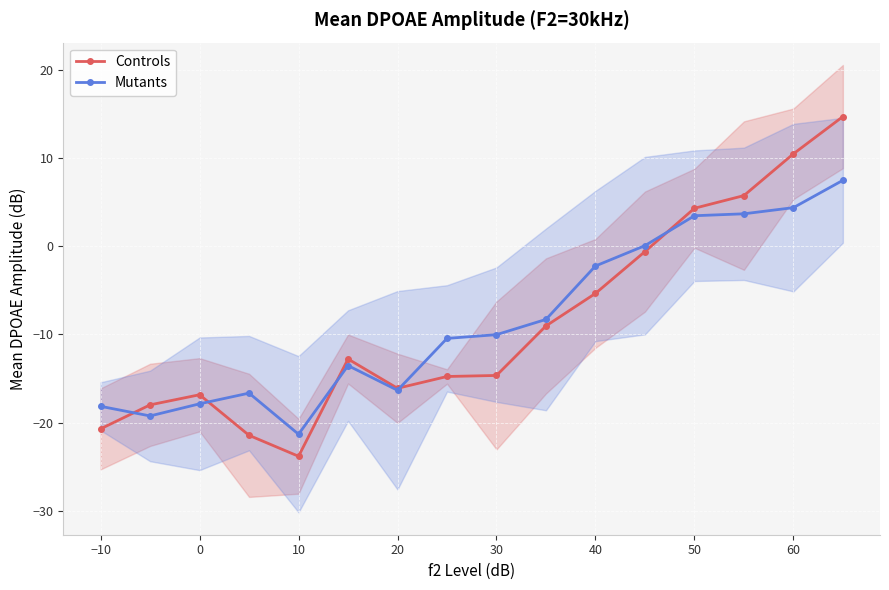

How many values in Controls are below zero?

12